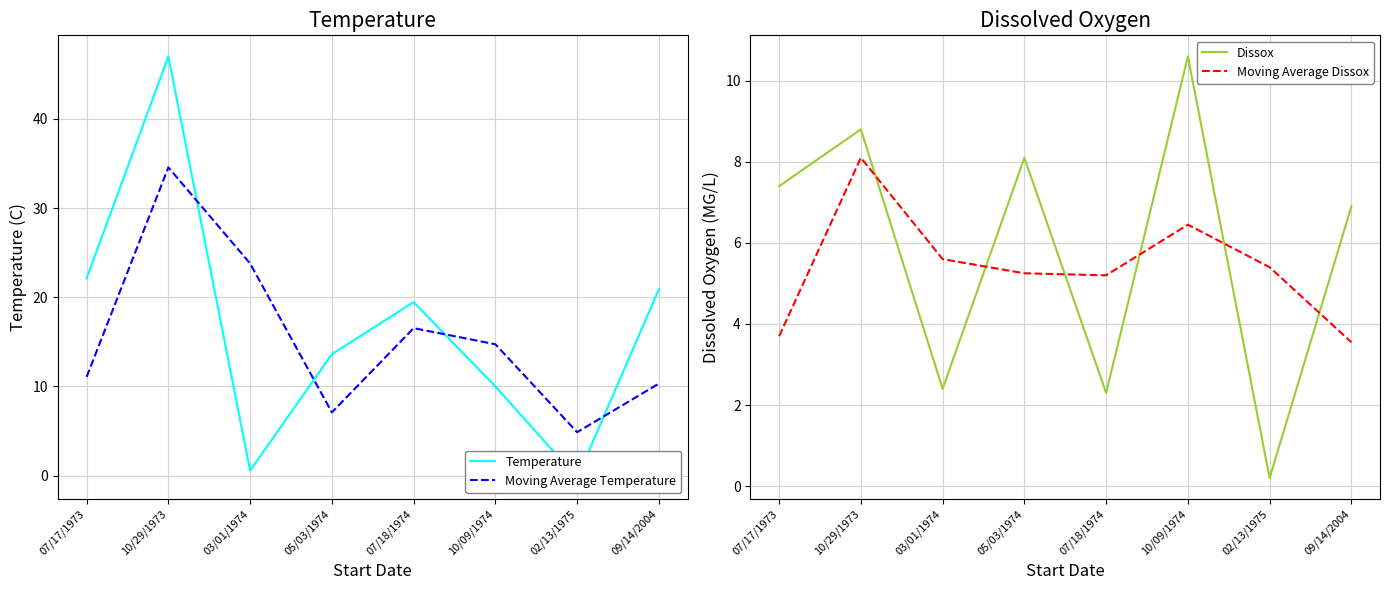

In Dissox, how many points are higher than both neighbors (excluding endpoints)?

3